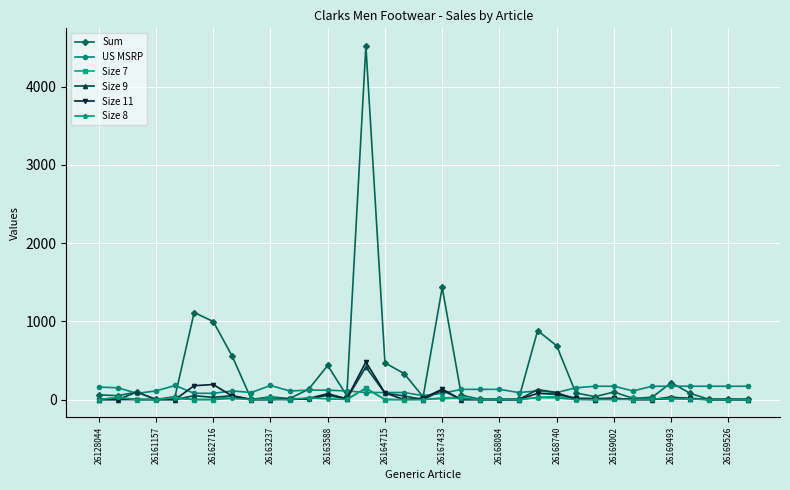

Count the number of data series in this chart.

6